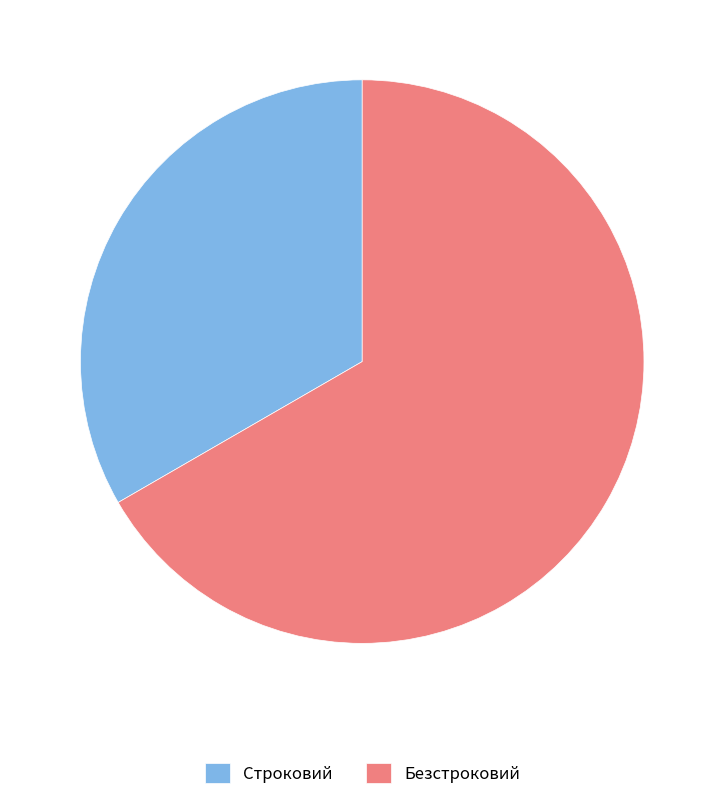

Is it true that Безстроковий is 73% of the pie?

False